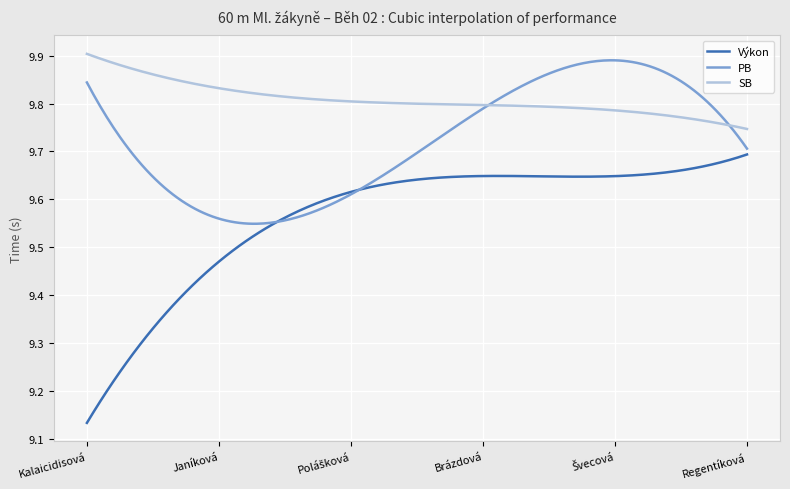

At how many categories does at least one series exceed 9?

300